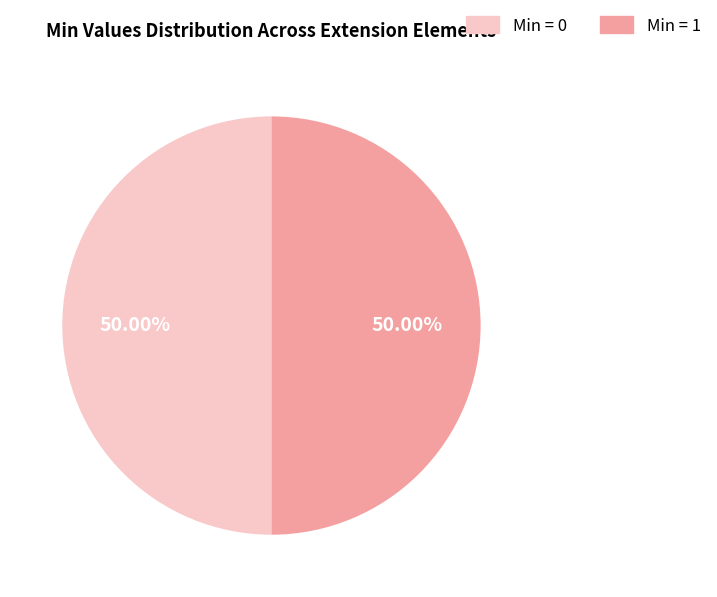

Count the number of slices in the pie.

2